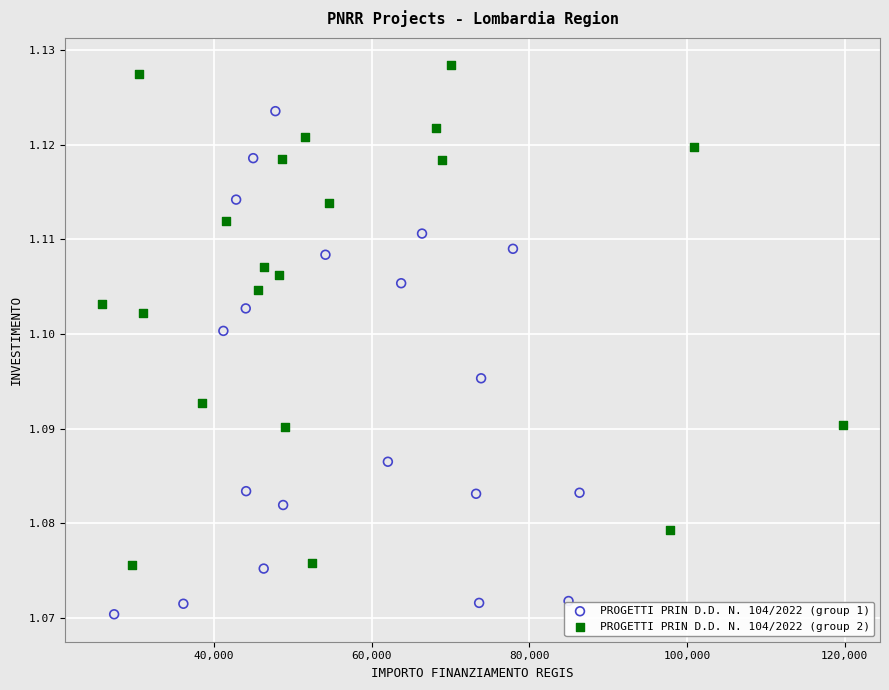

Which series contains the highest Y value?

PROGETTI PRIN D.D. N. 104/2022 (group 2)